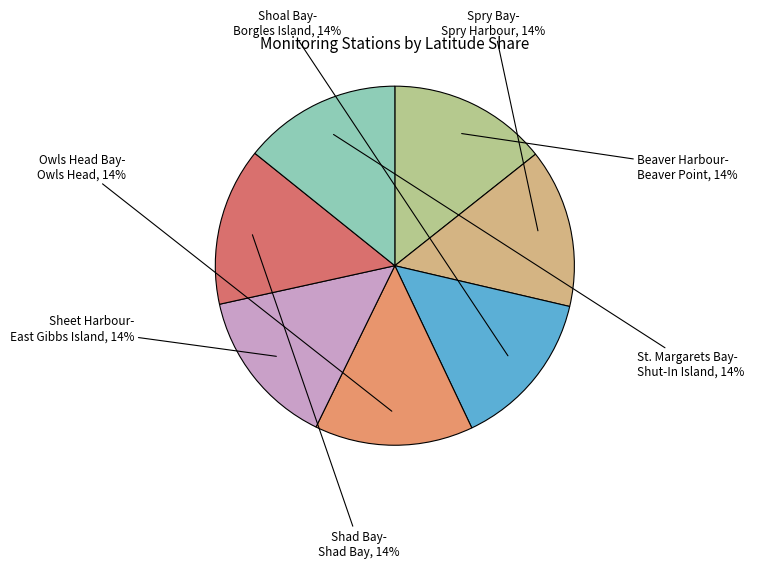

How many segments does this pie chart have?

7